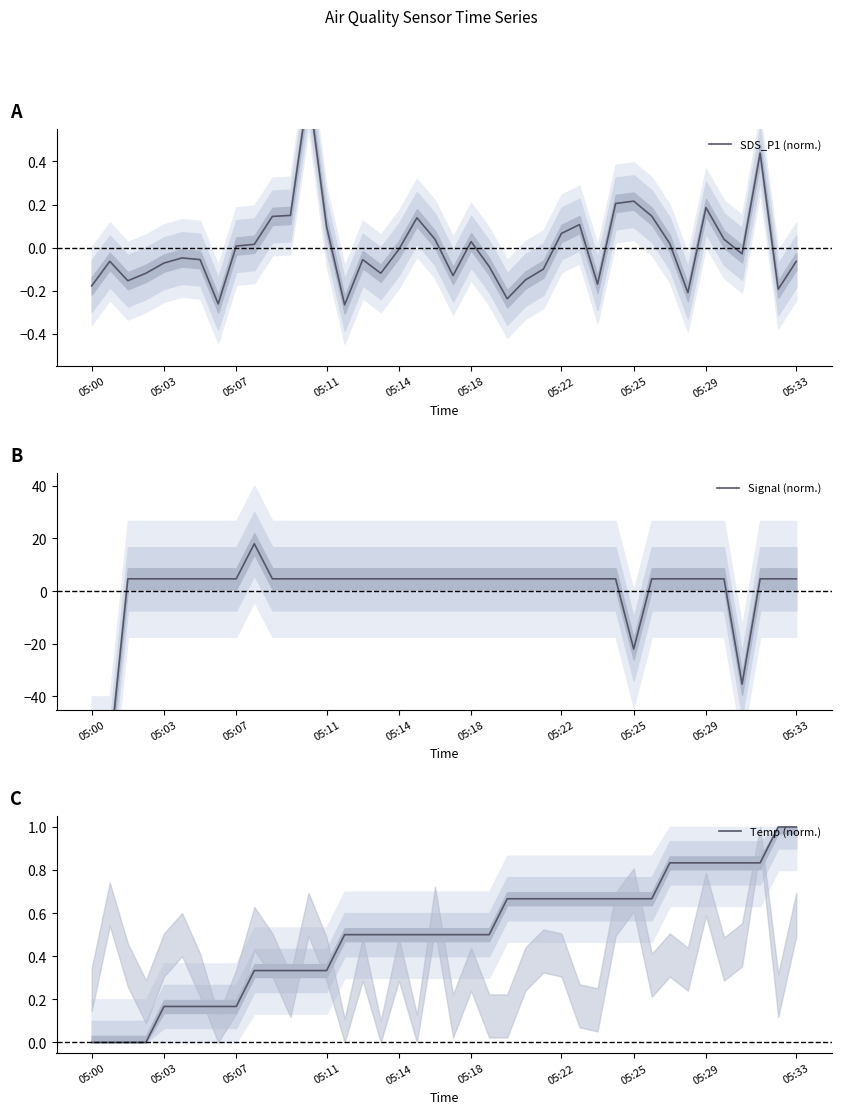

Where do Temp (norm.) and SDS_P1 (norm.) first cross each other?

11 and 12